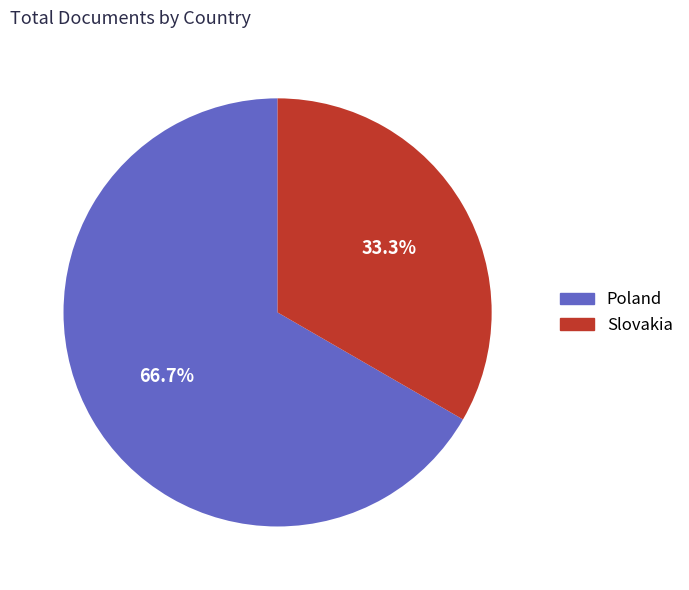

How many slices are in this pie chart?

2